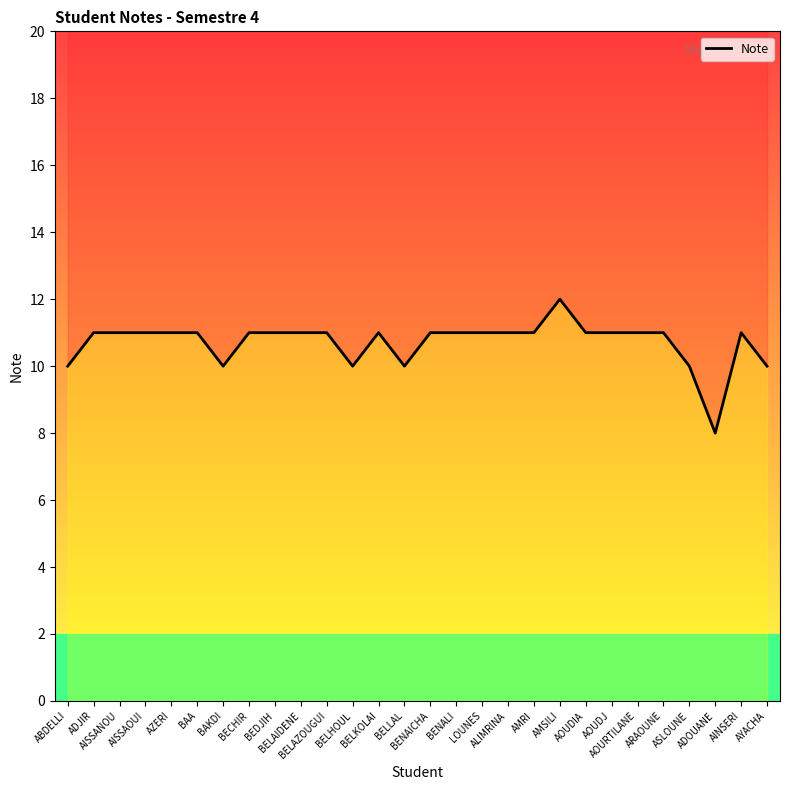

Is it true that the value at LOUNES is 11?

True